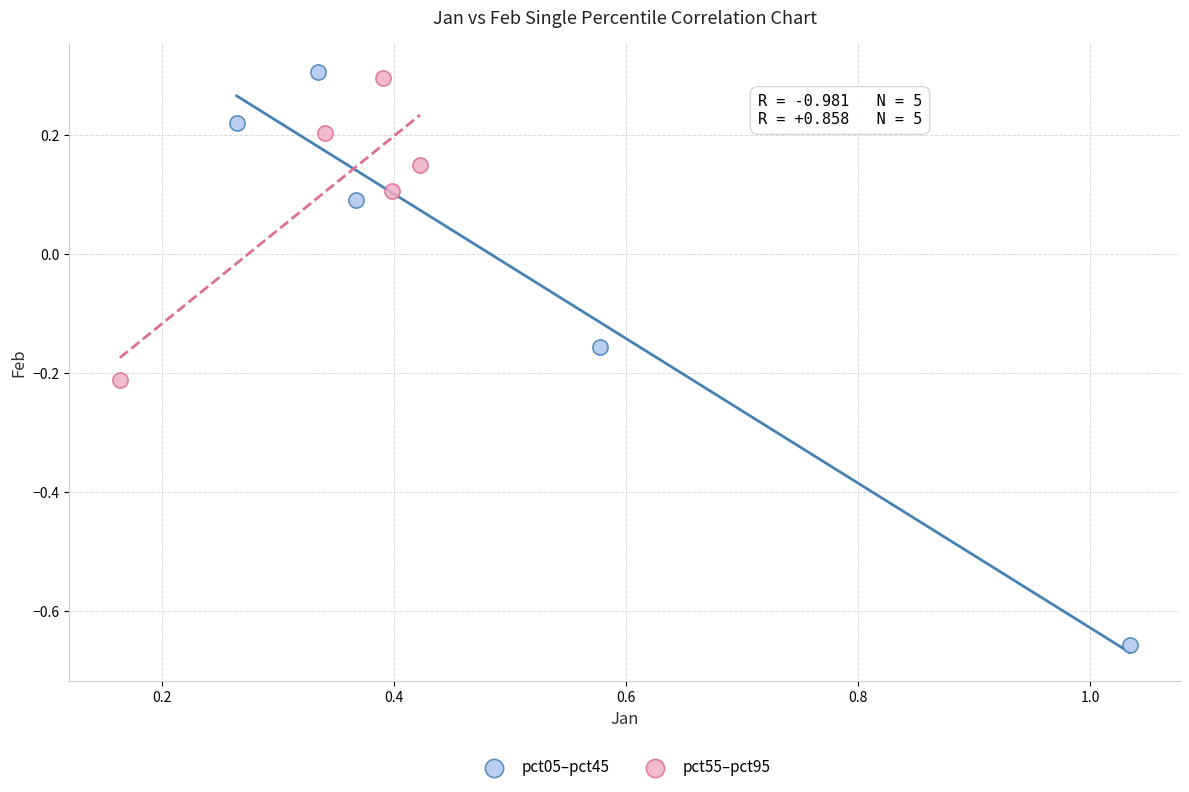

Which series reaches the minimum Y coordinate?

pct05–pct45